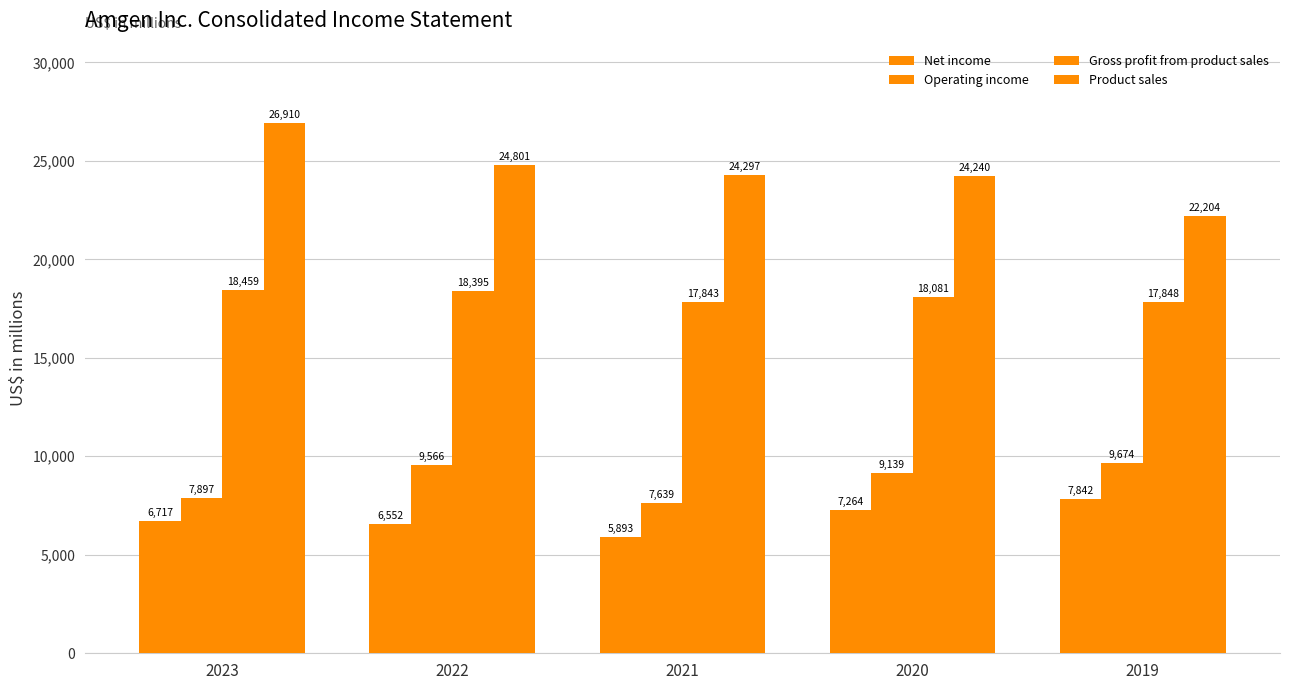

Reading left to right, what are all the values shown in this chart?

Net income: 6717	6552	5893	7264	7842
Operating income: 7897	9566	7639	9139	9674
Gross profit from product sales: 18459	18395	17843	18081	17848
Product sales: 26910	24801	24297	24240	22204